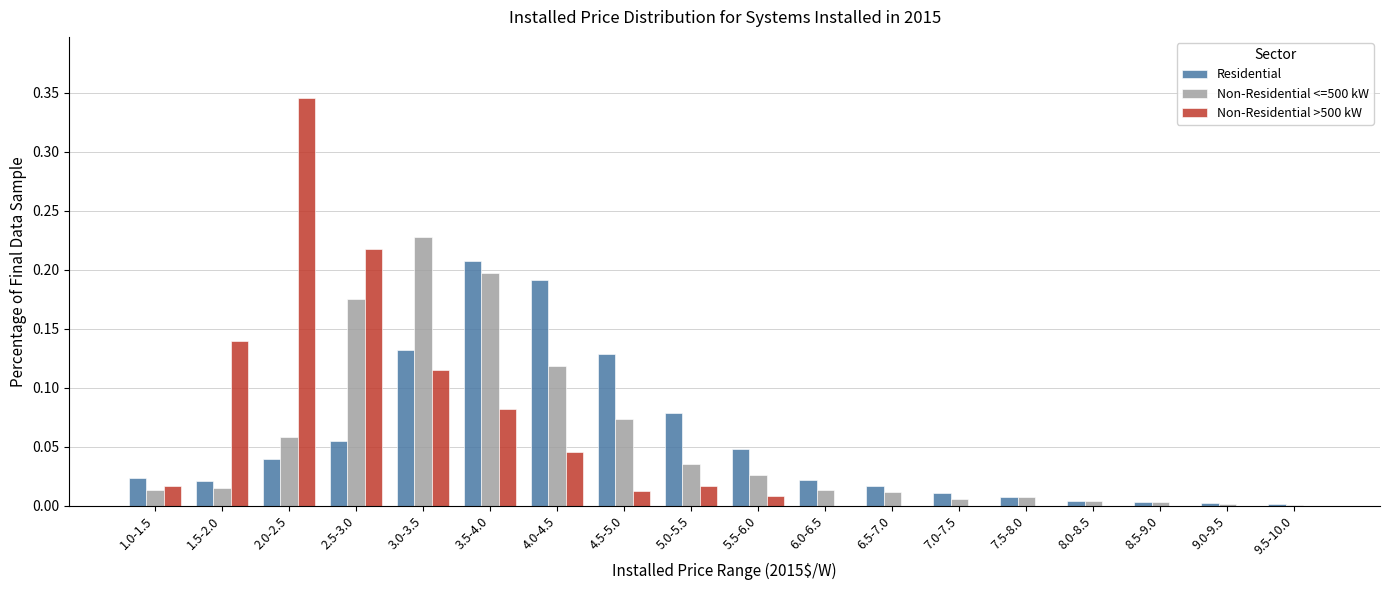

At which category does the chart reach its peak across all series?

2.0-2.5